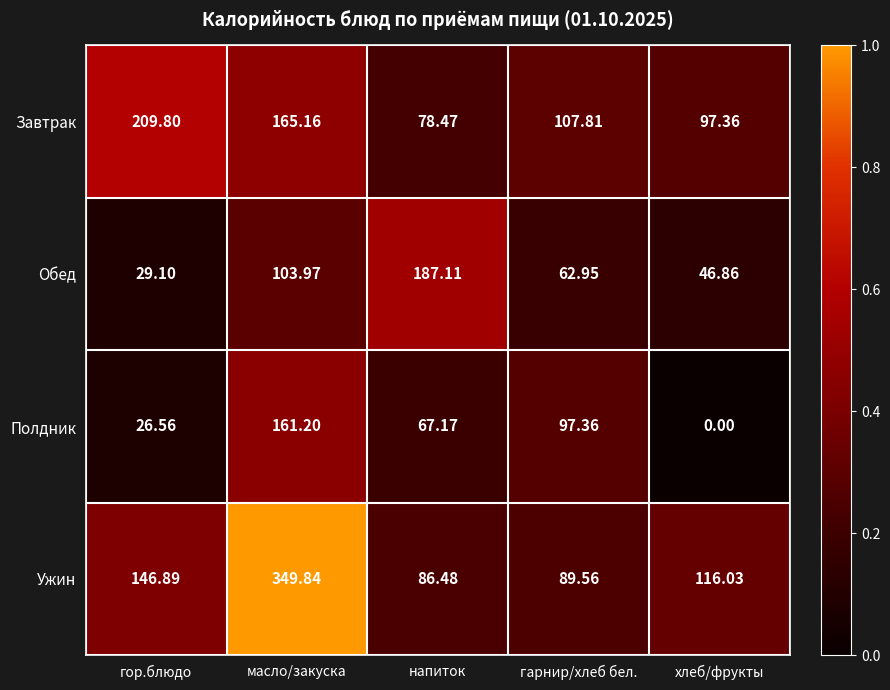

Rank the categories by Ужин value from highest to lowest.

масло/закуска, гор.блюдо, хлеб/фрукты, гарнир/хлеб бел., напиток